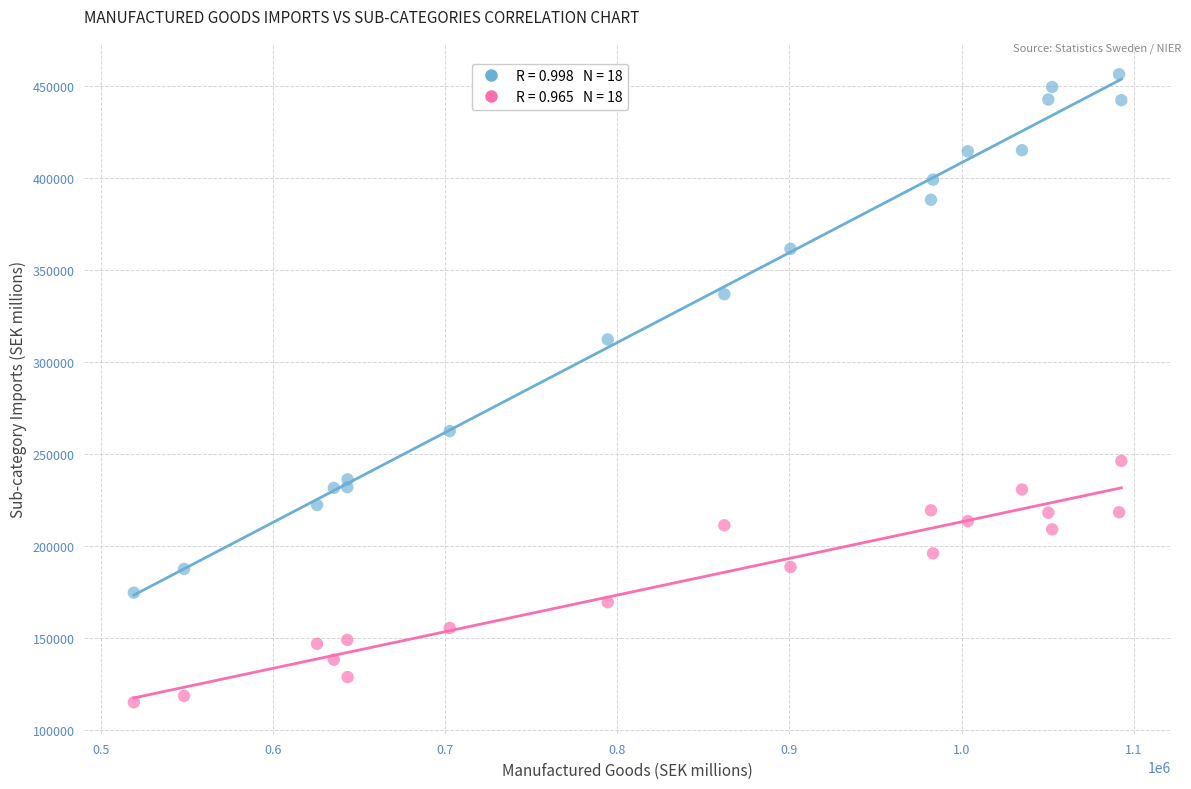

Across all data points, what is the range of Y values (max minus min)?

341333.0